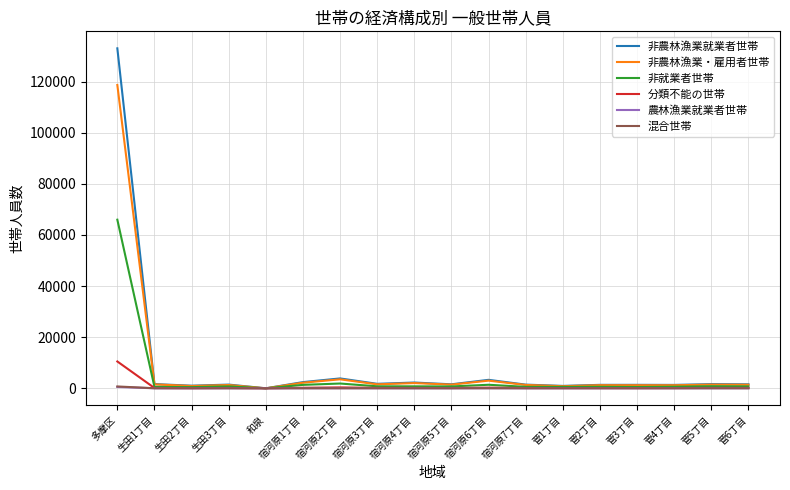

What is the greatest value displayed?

133007